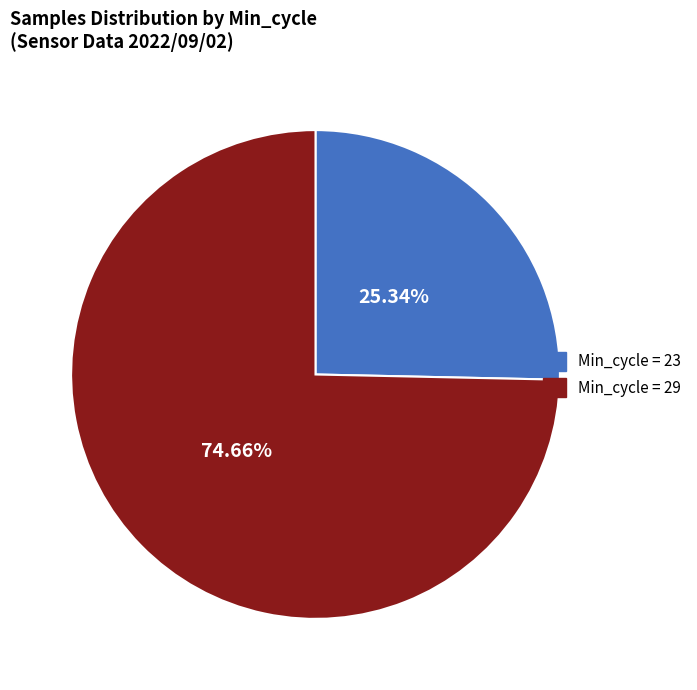

Is there any slice that represents more than half of the pie?

Yes